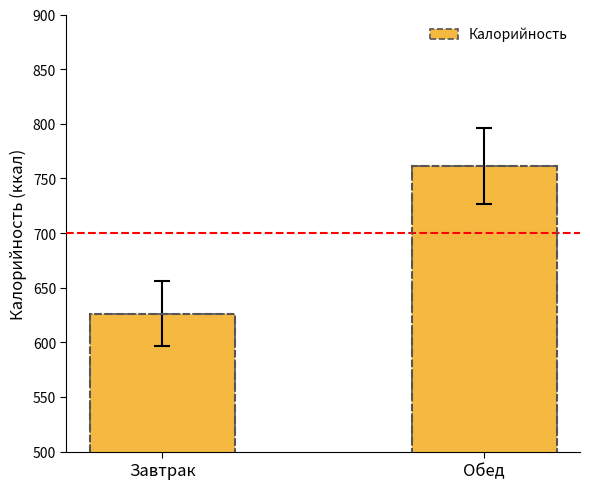

List the labels in order of value, largest first.

Обед, Завтрак